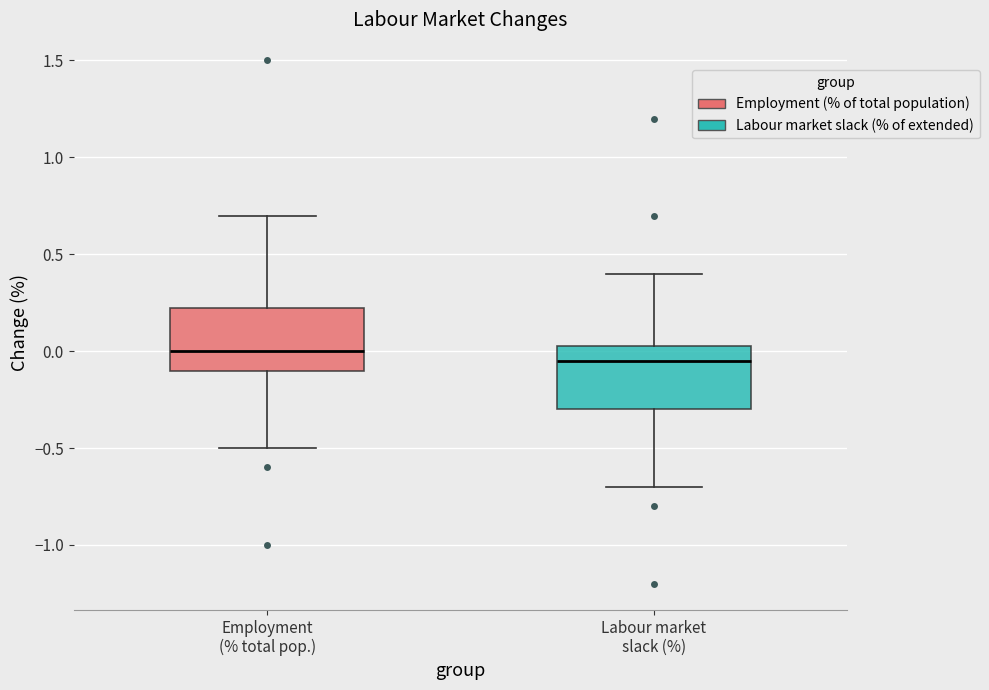

Reading left to right, transcribe this box plot: for each box, give where its median line is, the range the box spans, and where its two whiskers end, as read against the y-axis. The values are not printed on the chart, so give them approximately, as read against the axis.

Employment (% total pop.): median 0.00, box -0.10 to 0.25, whiskers -0.50 to 0.70
Labour market slack (%): median -0.05, box -0.30 to 0.05, whiskers -0.70 to 0.40